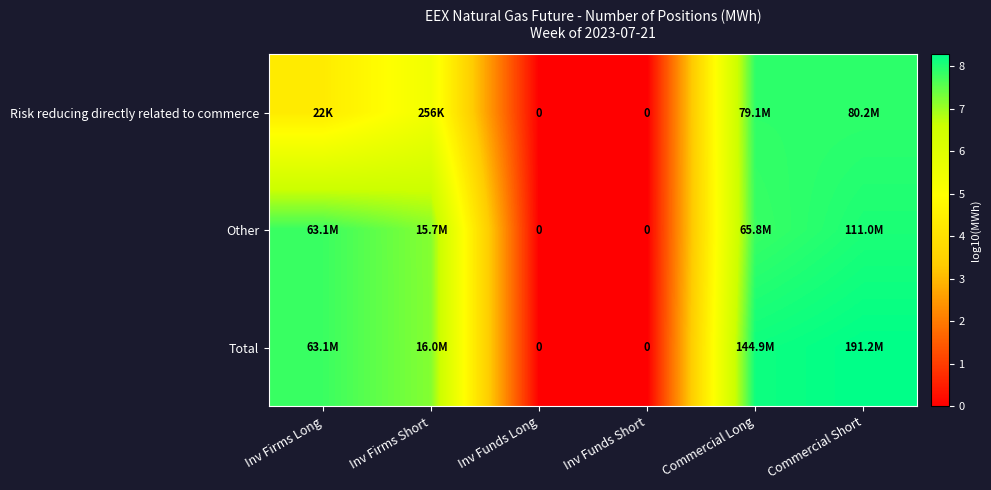

True or false: Risk reducing directly related to commerce has a value of 0.0 at Inv Funds Short.

True